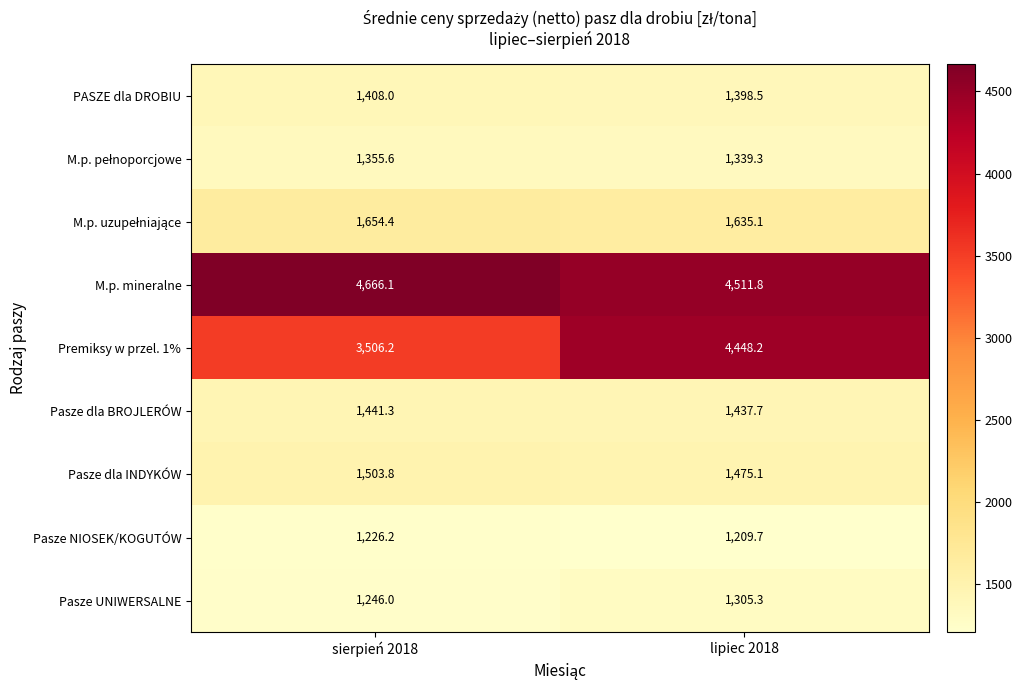

At which category is the sum across all series the highest?

lipiec 2018